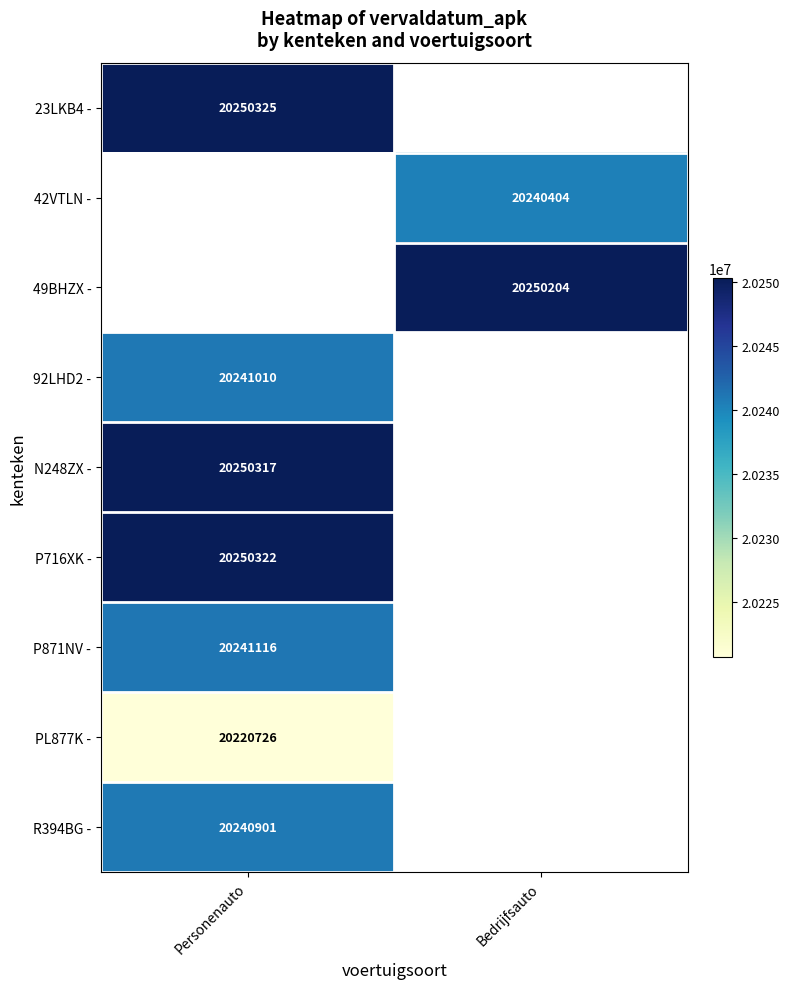

True or false: N248ZX - has a value of 20250317 at Personenauto.

True